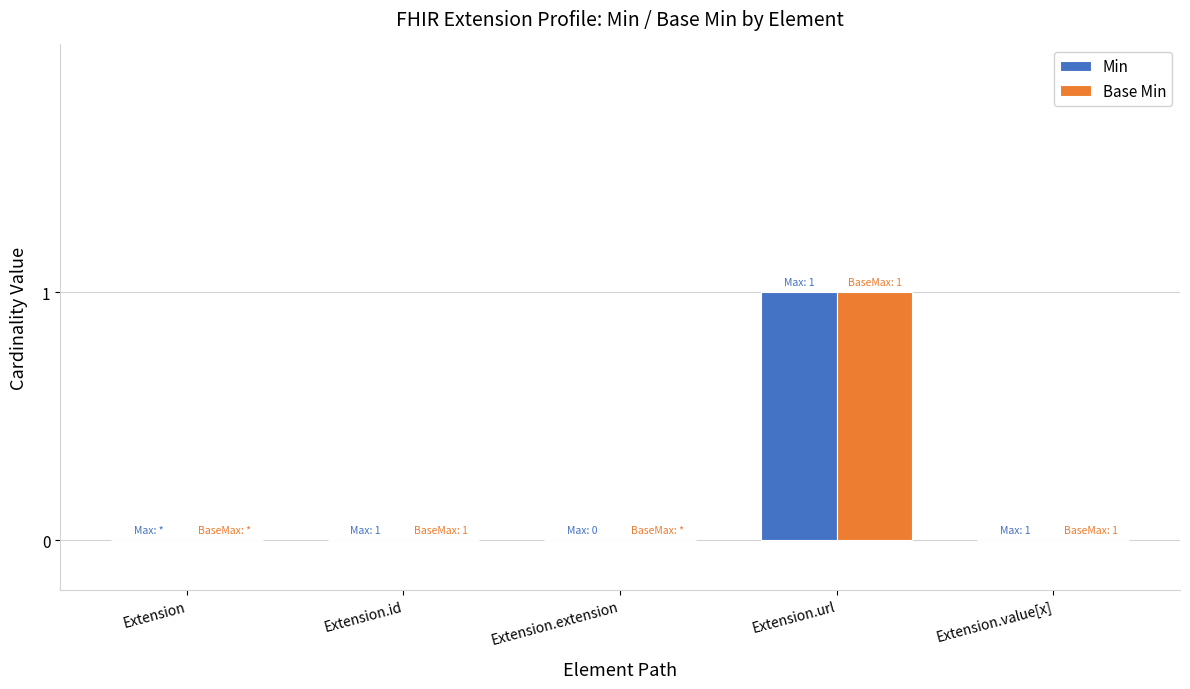

Which category has the highest value across all series?

Extension.url